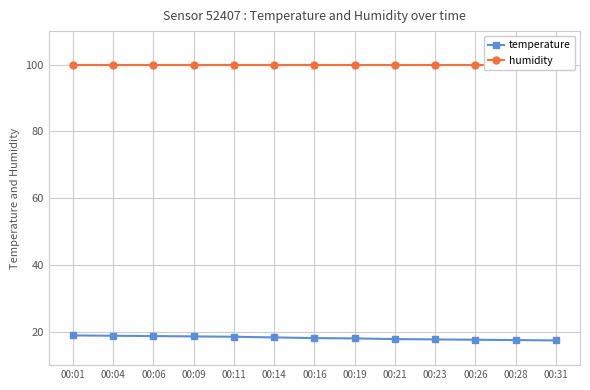

Where does the temperature series first go above 18?

00:01